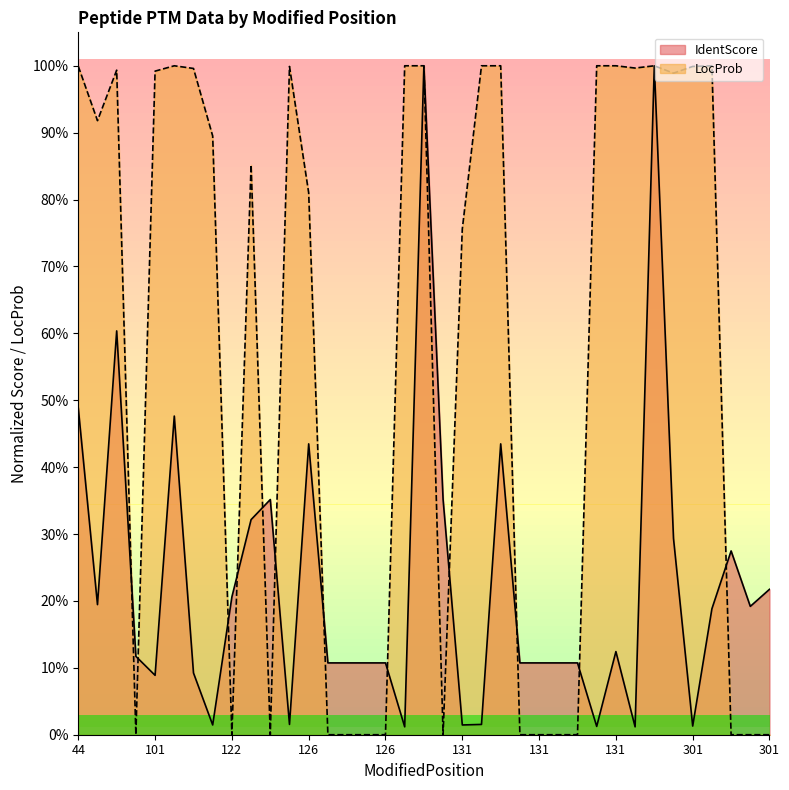

Where do LocProb and IdentScore first cross each other?

70 and 101